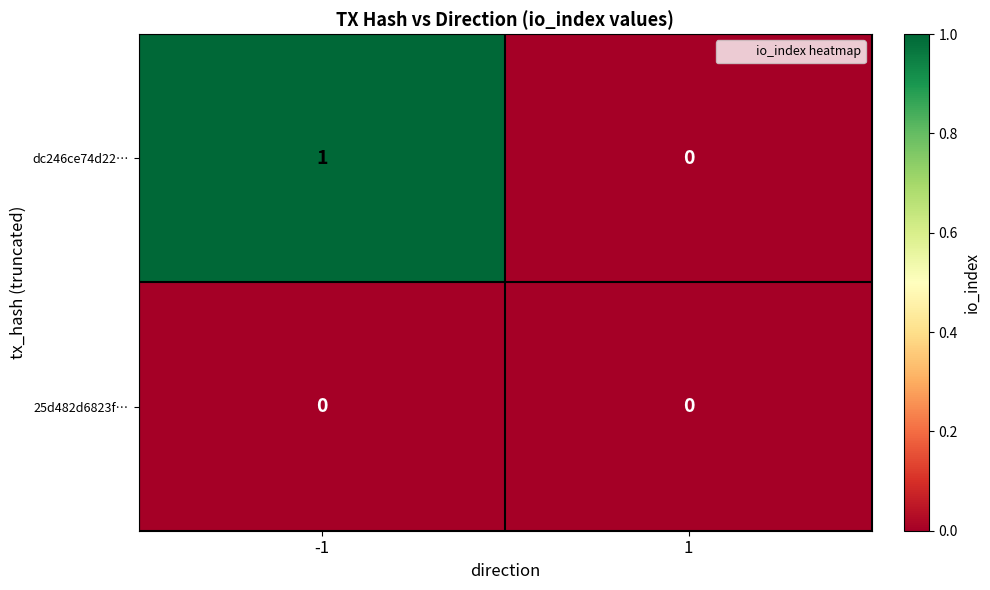

At -1, list the series in order from smallest to largest.

25d482d6823f…, dc246ce74d22…